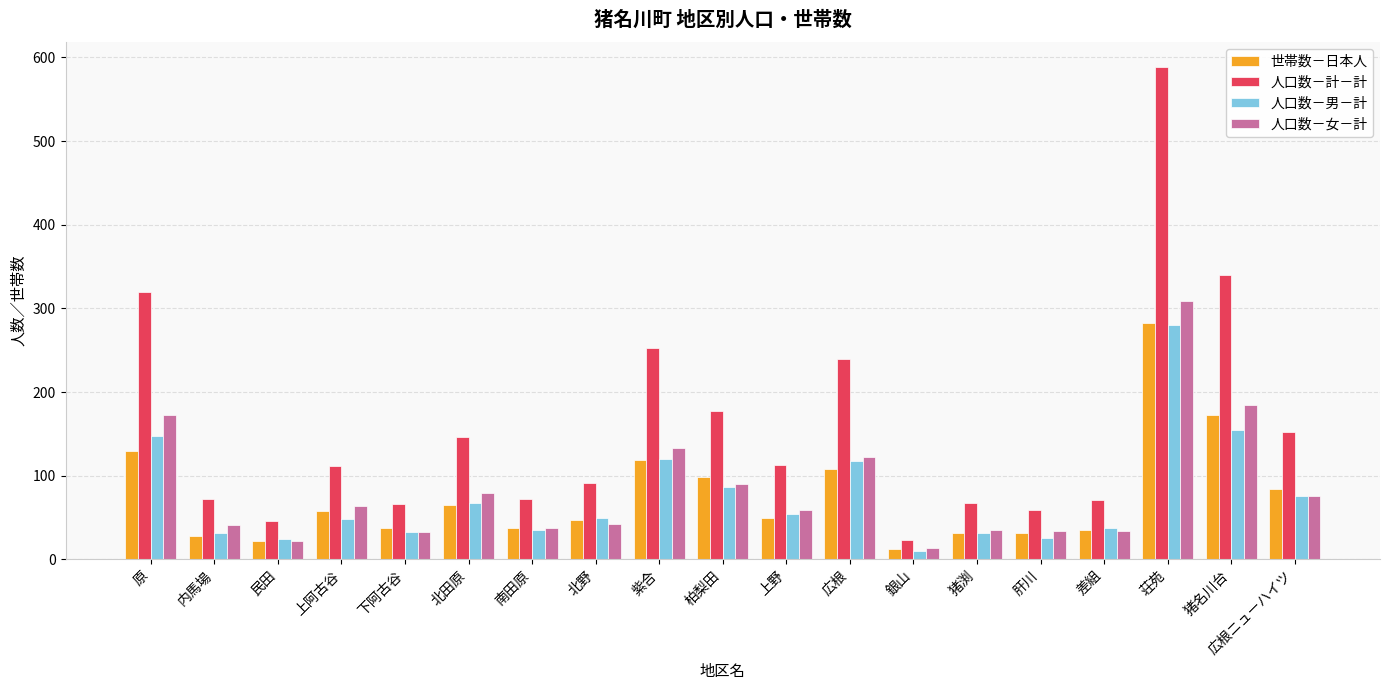

Is it true that 世帯数－日本人 equals 98 at 柏梨田?

True